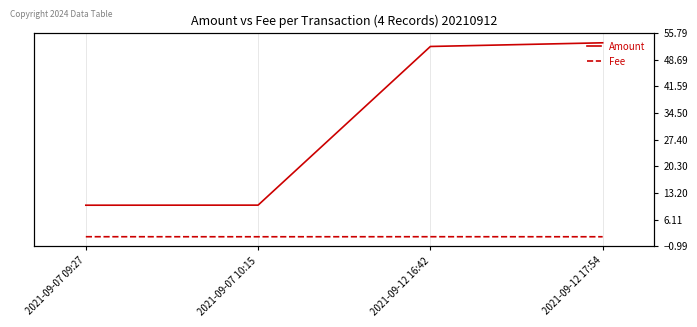

At 2021-09-07 10:15, list the series in order from largest to smallest.

Amount, Fee